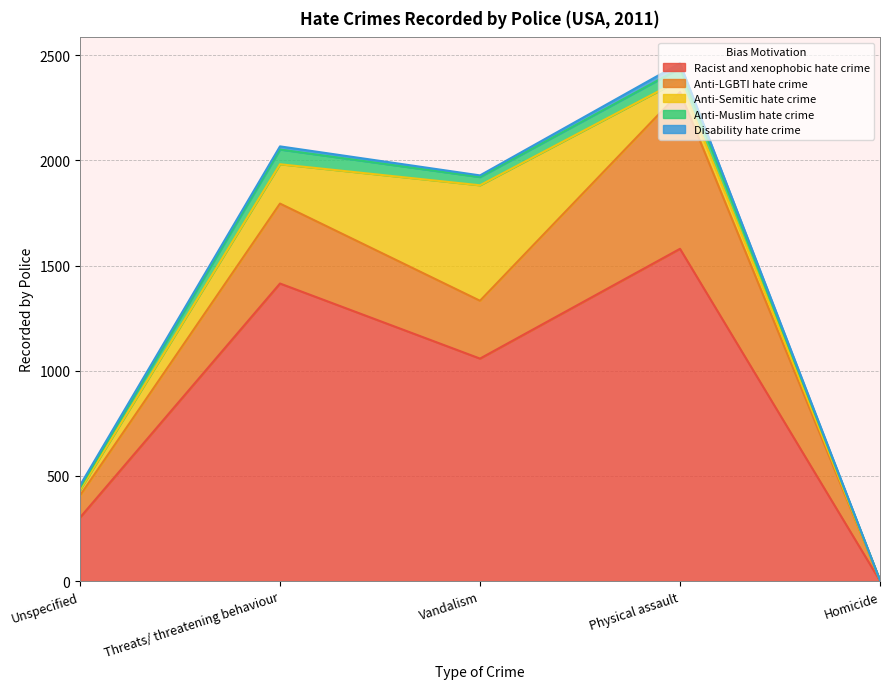

At how many categories does at least one series exceed 10?

4